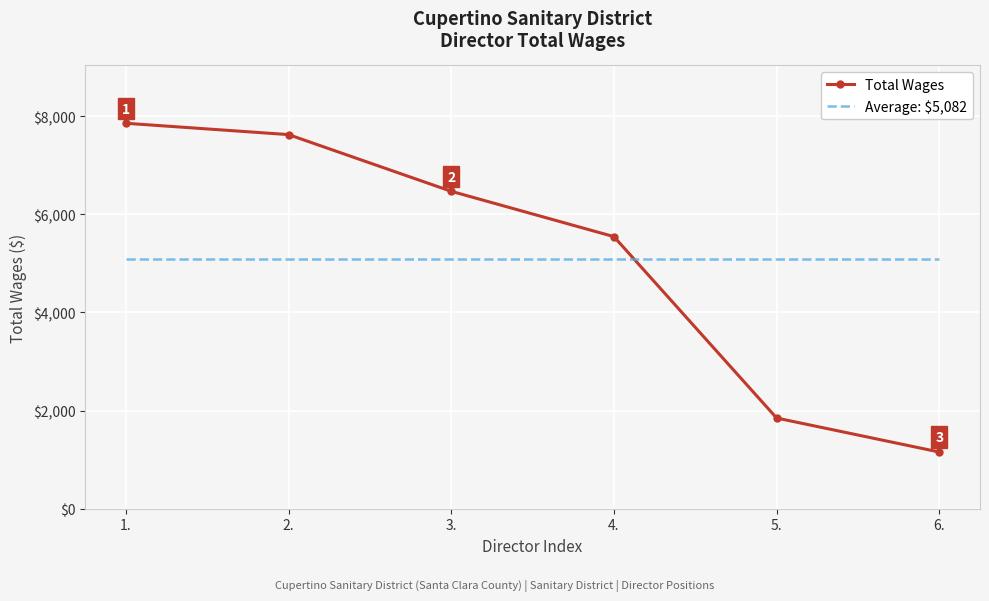

Rank the series by their maximum value, from highest to lowest.

Total Wages, Average: $5,082